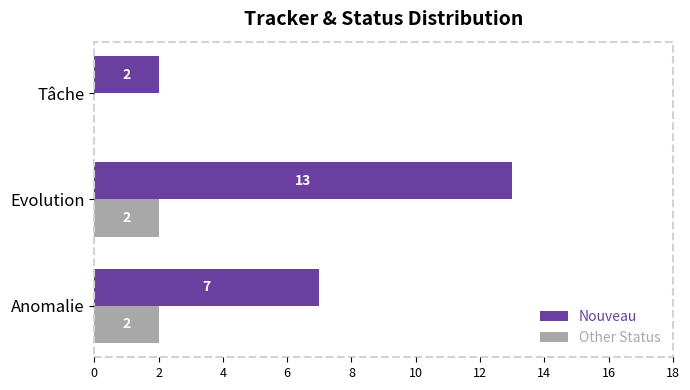

True or false: Other Status has a value of -1 at Tâche.

False